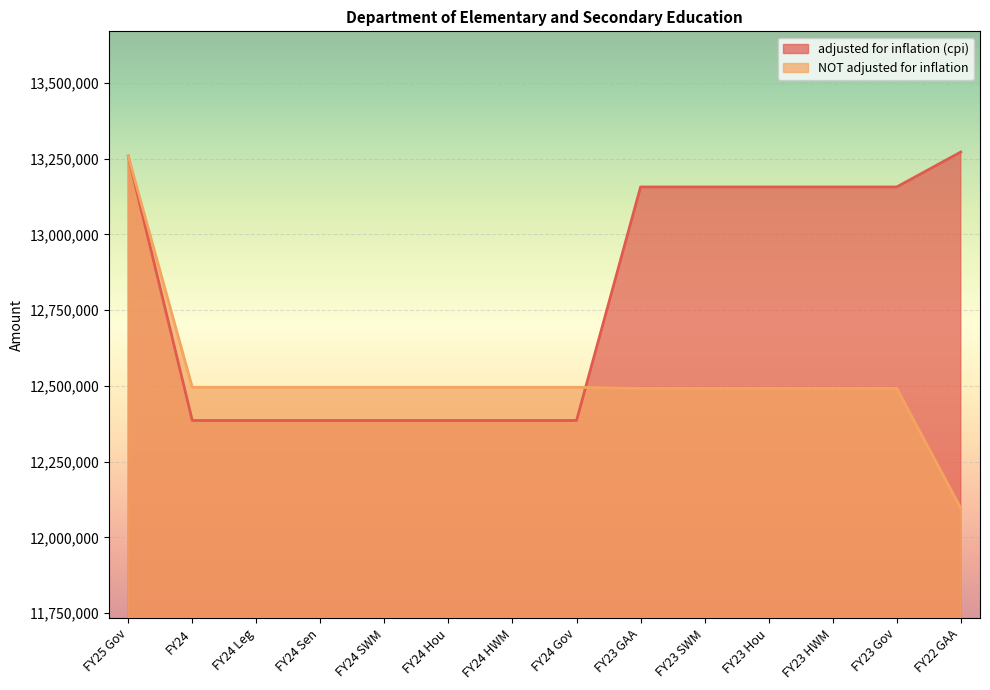

What is the label of the 8th point from the left?

FY24 Gov